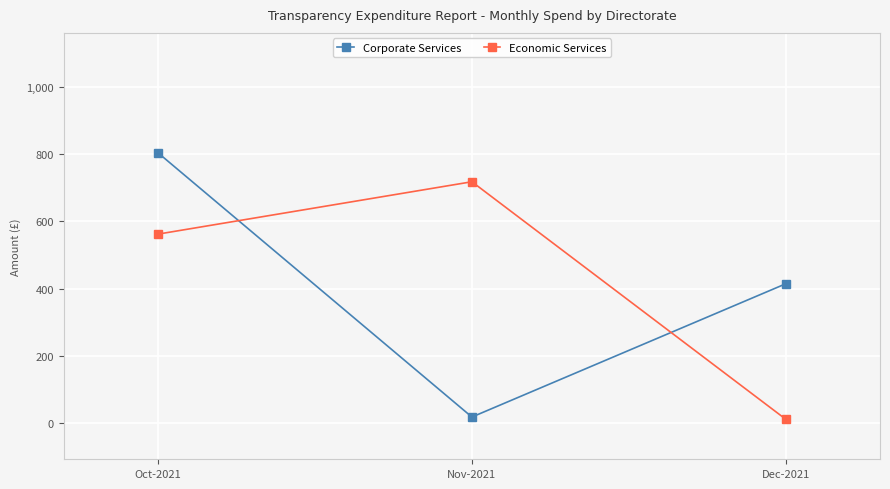

At which label does Corporate Services reach its minimum?

Nov-2021